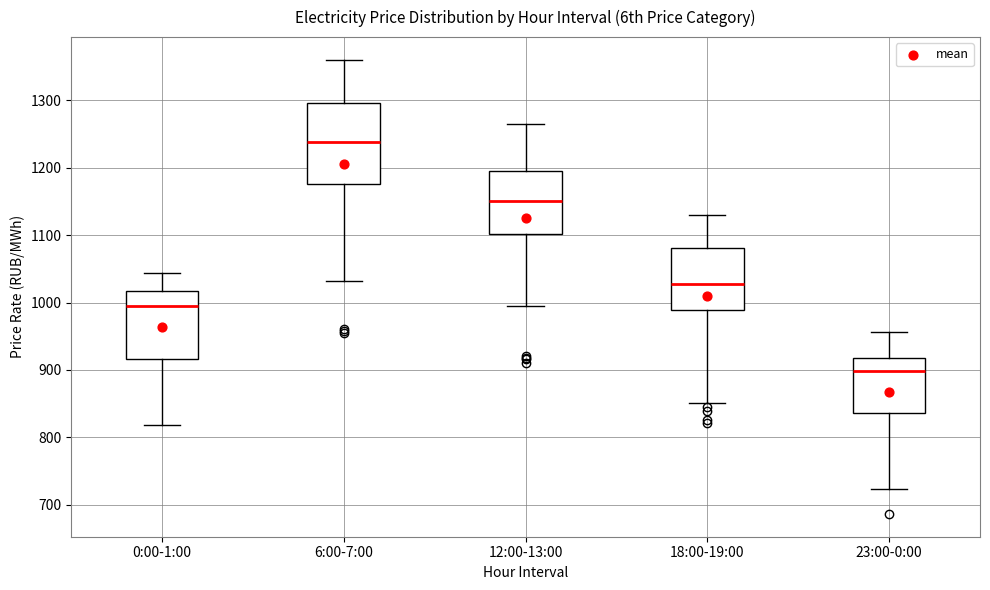

Which box's median line is the lowest?

23:00-0:00